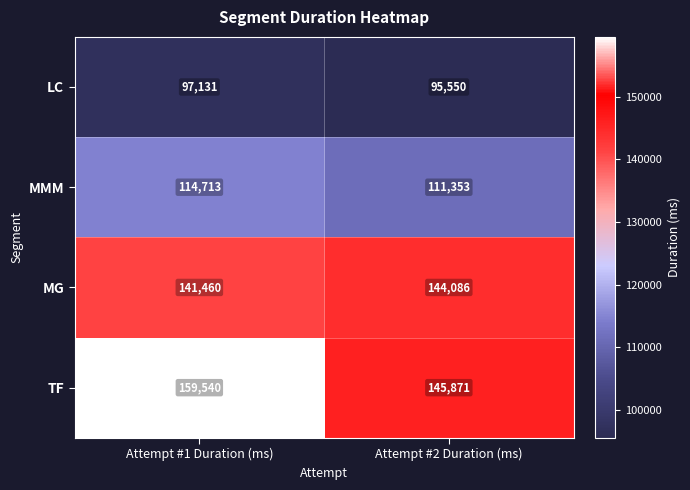

How many distinct data groups are displayed?

4